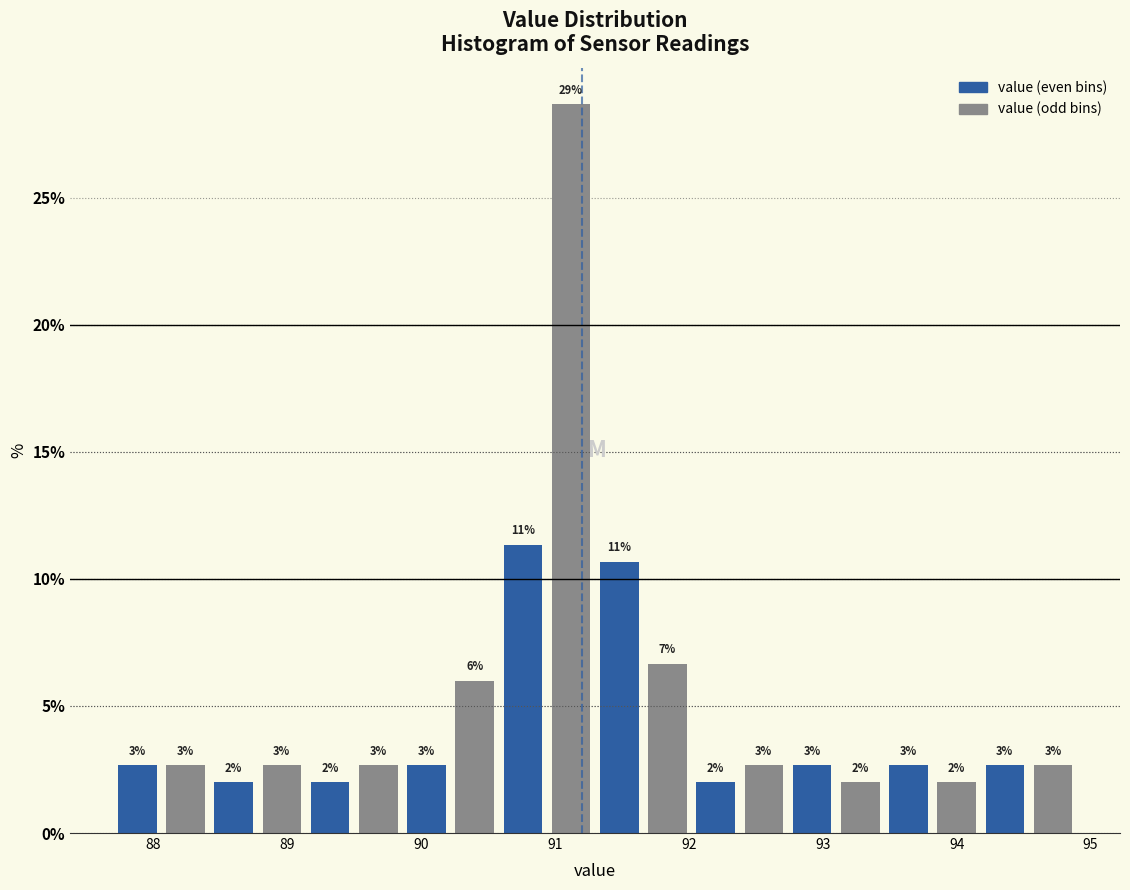

Around what value on the x-axis is the tallest bar? Give the approximate position of its centre, as read against the axis.

91.1